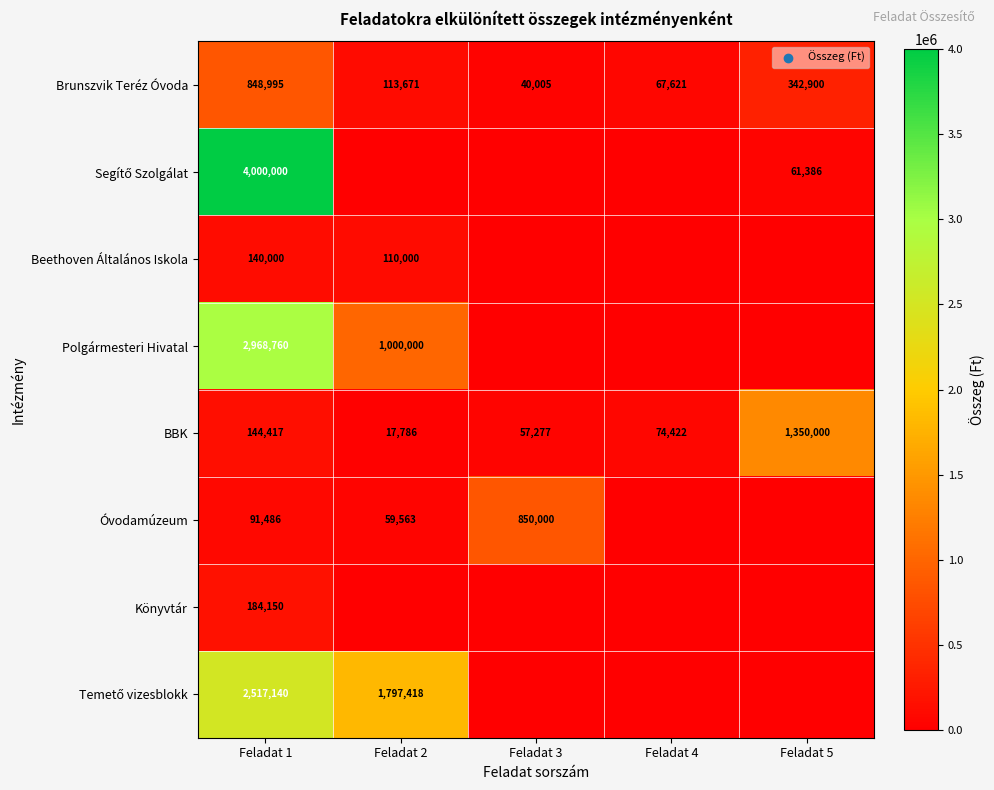

How many values in the BBK series are below 74422?

2